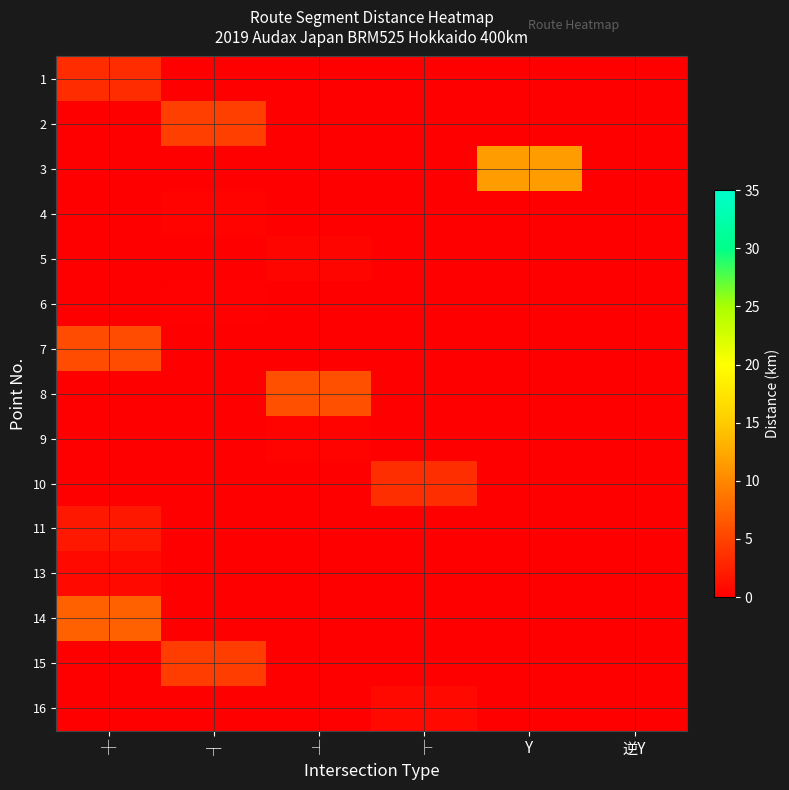

Which category has the highest value across all series?

Y